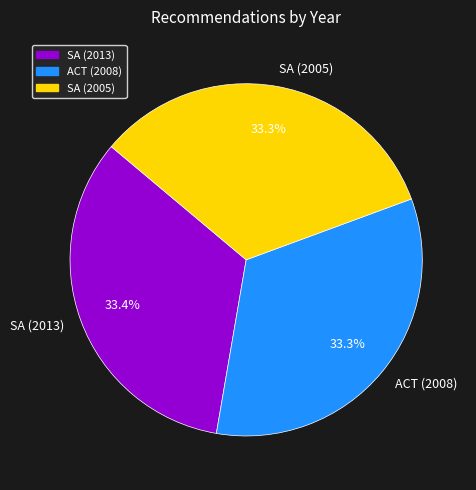

Does any single category account for the majority?

No